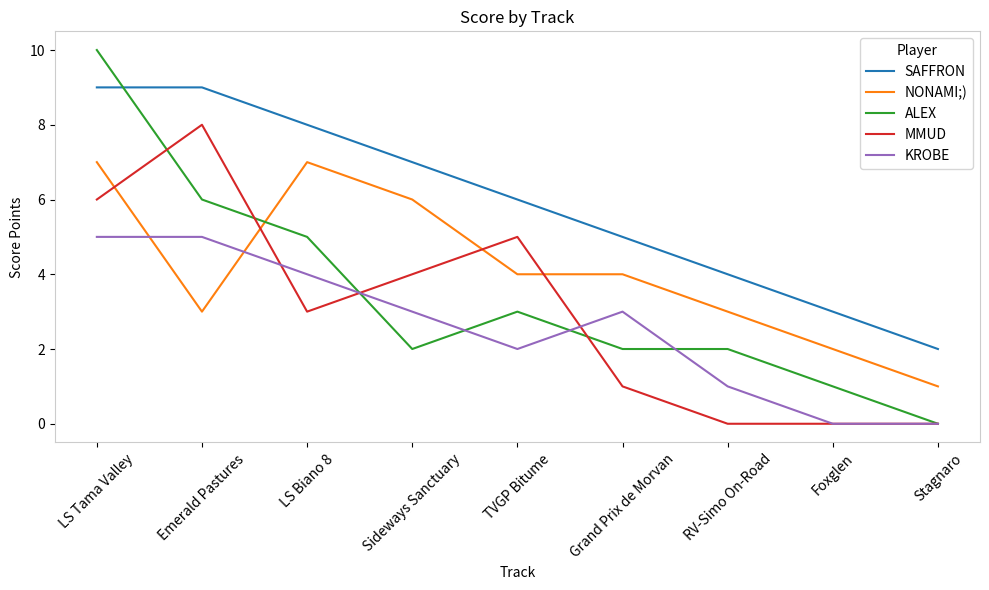

True or false: MMUD has more than 1 interior local peaks.

True